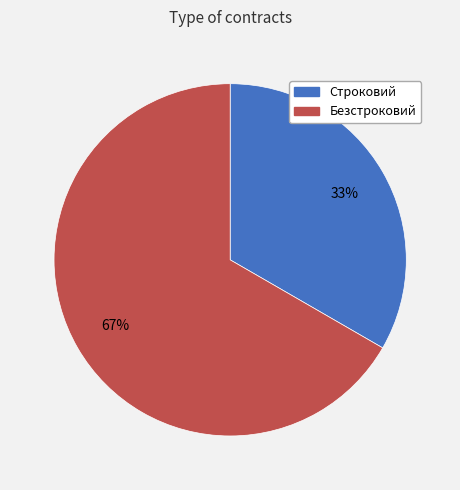

Is there any slice that represents more than half of the pie?

Yes